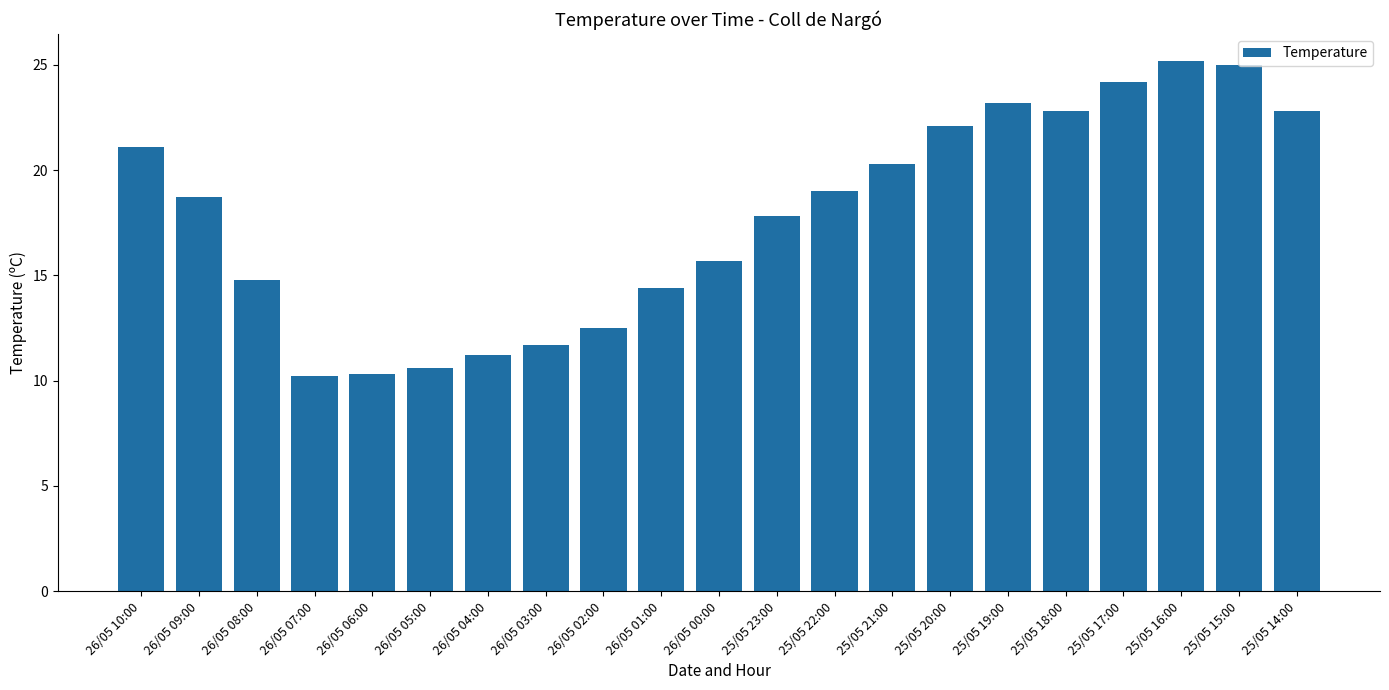

What is the label of the 17th bar from the left?

25/05 18:00